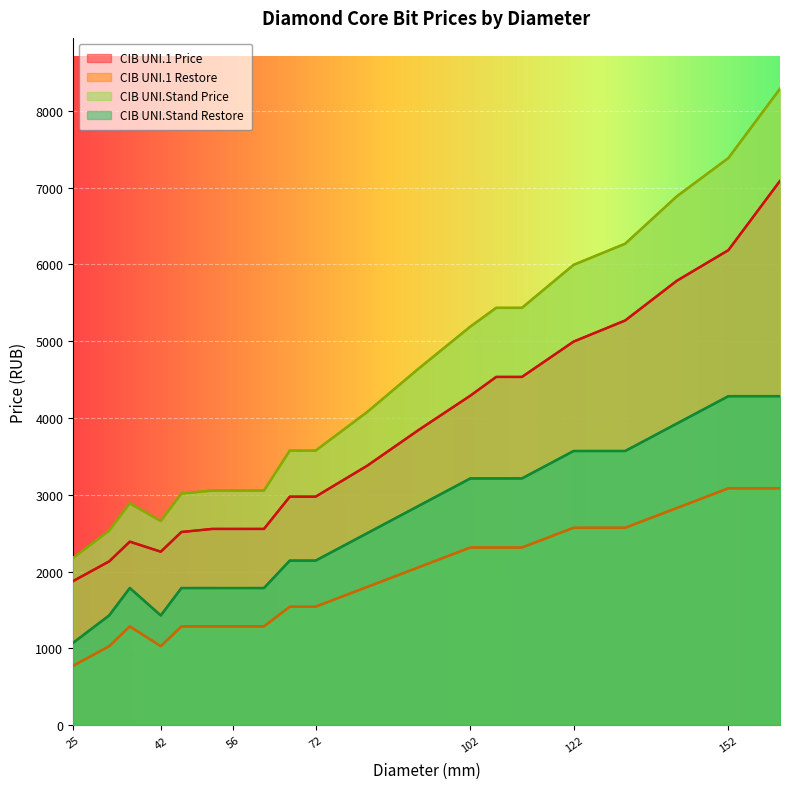

At which label does CIB UNI.1 Price first exceed 3378?

92